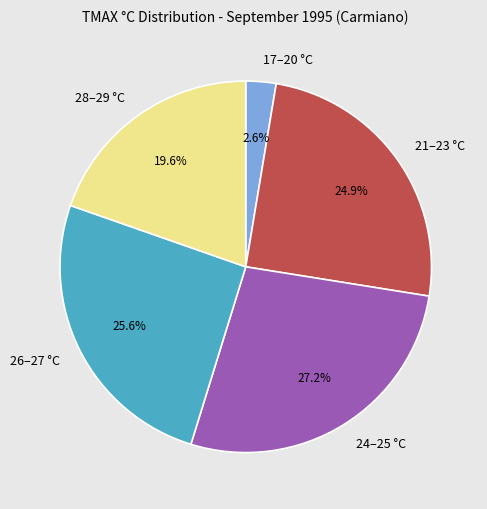

What is the ratio of the value at 28–29 °C to the value at 24–25 °C?

0.7